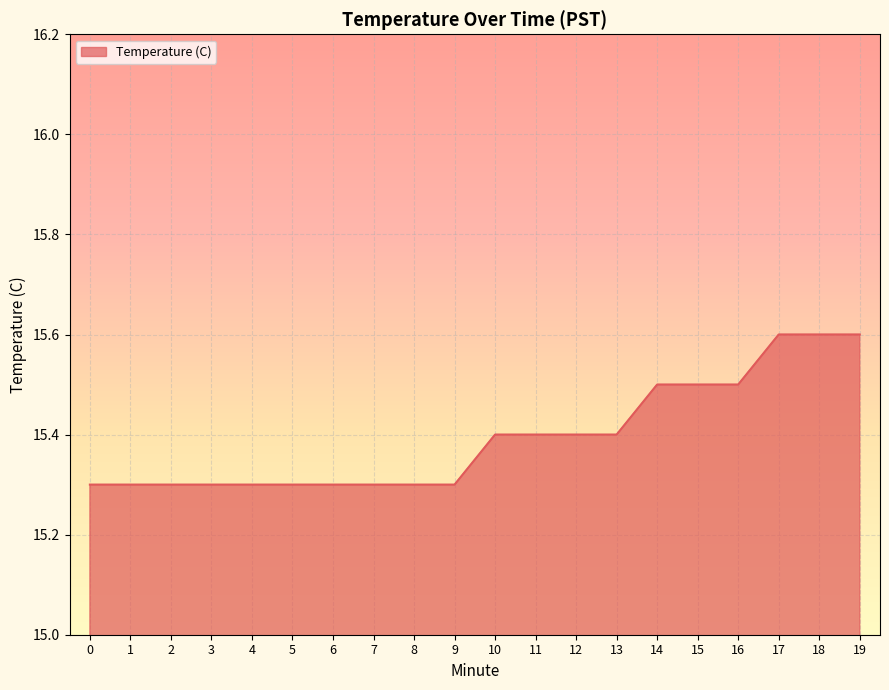

What is the smallest value displayed?

15.3